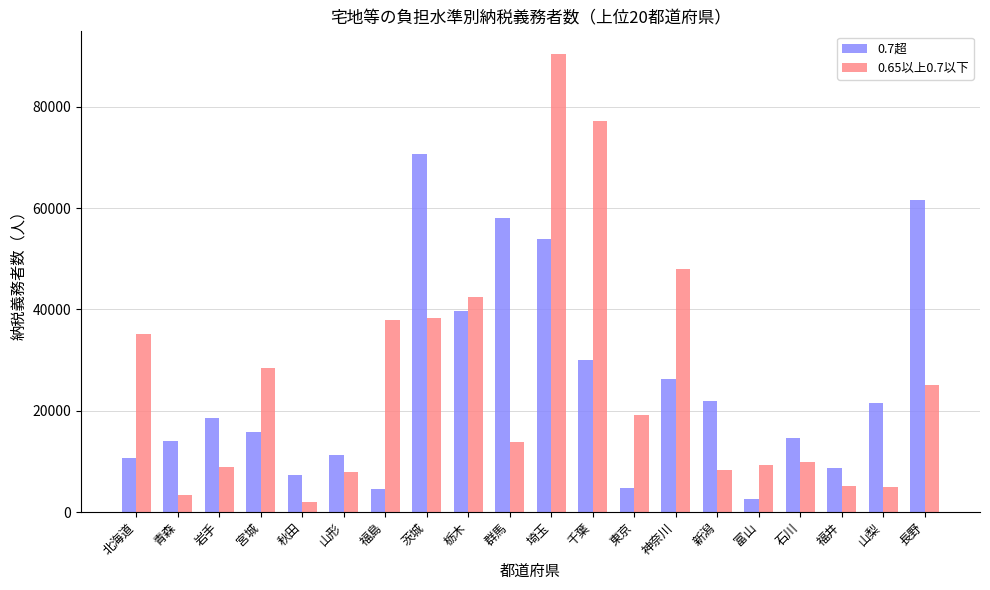

What is the maximum value shown in the chart?

90383